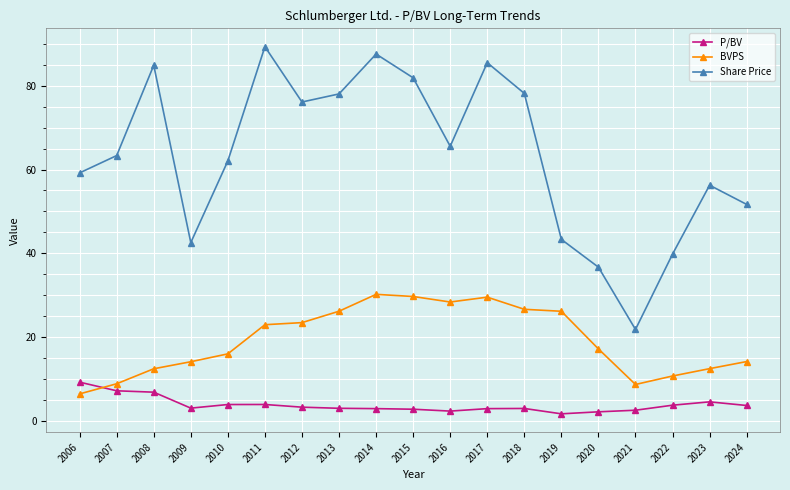

What is the value of the BVPS point at the 5th from the left?

16.0